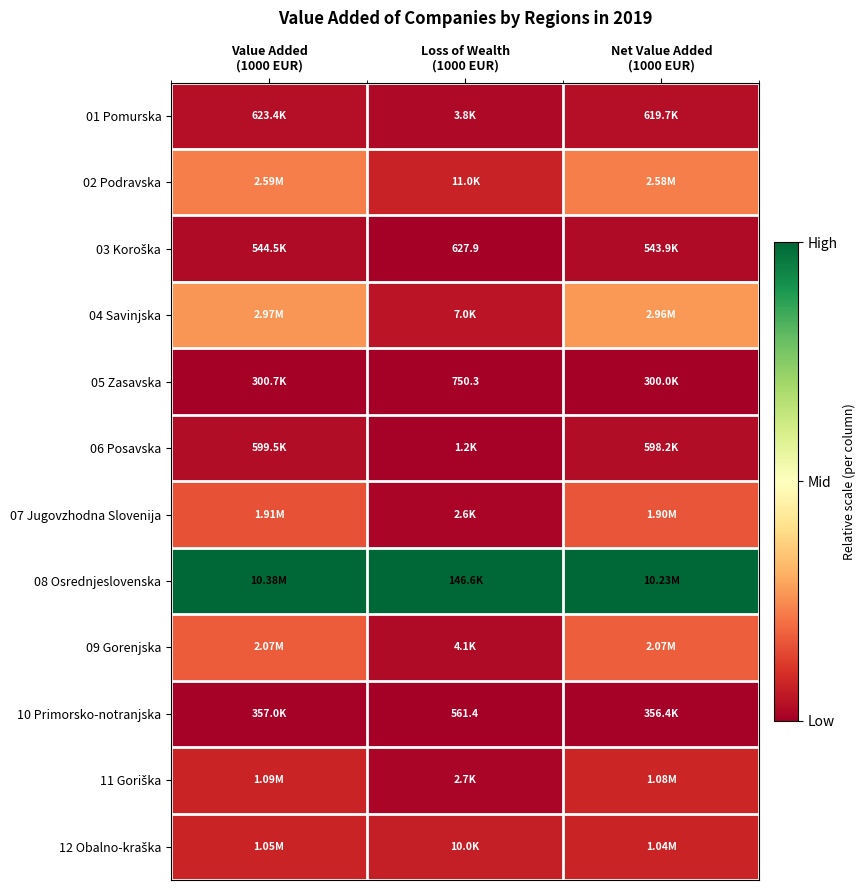

Count the number of categories in the chart.

3